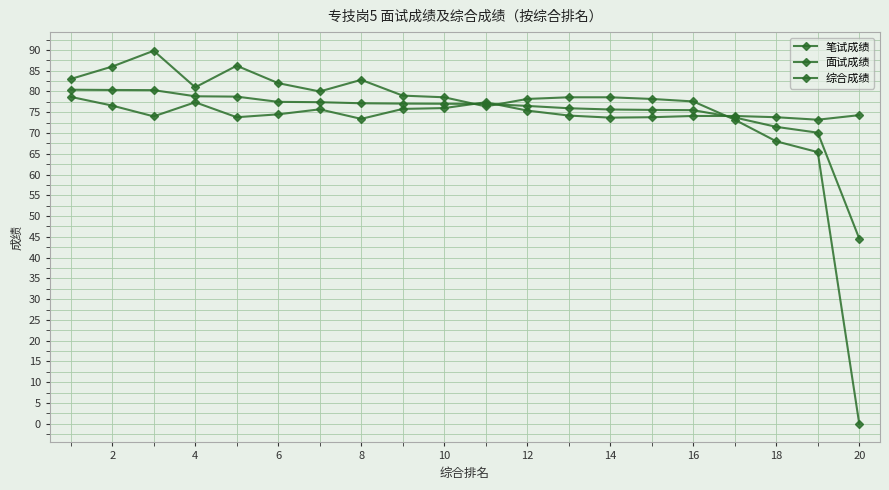

Is this an area chart (filled region under the line)?

No